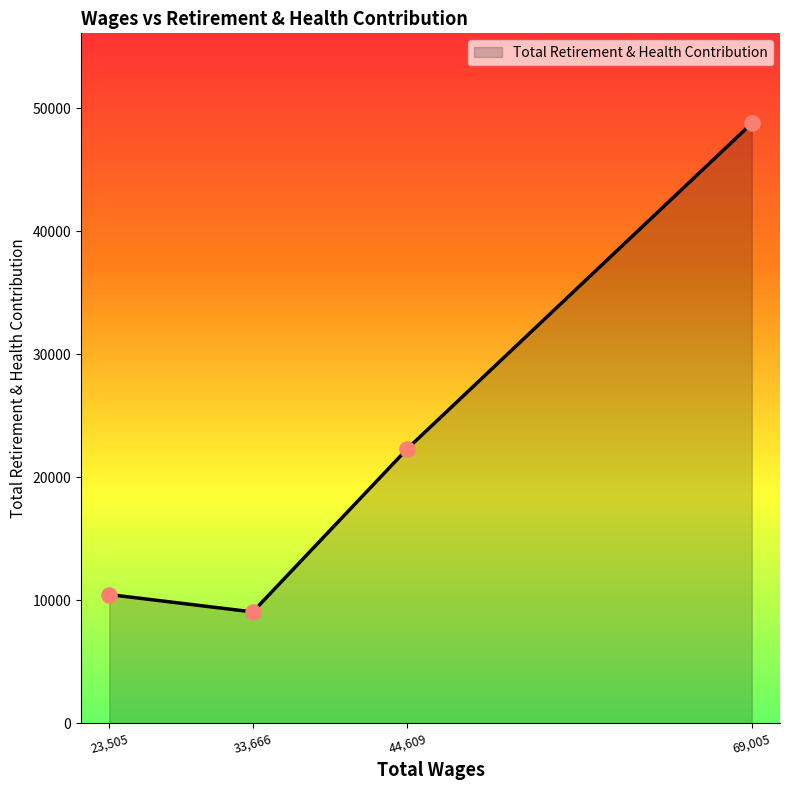

What is the ratio of the value at 23,505 to the value at 44,609?

0.5